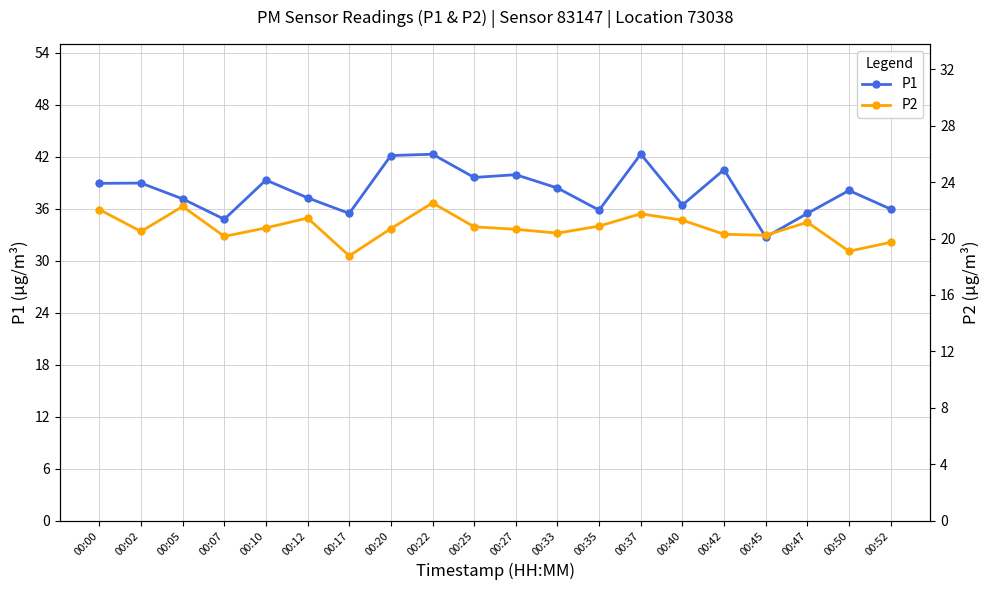

What is the difference between the second highest and minimum values in the P2 series?

3.5